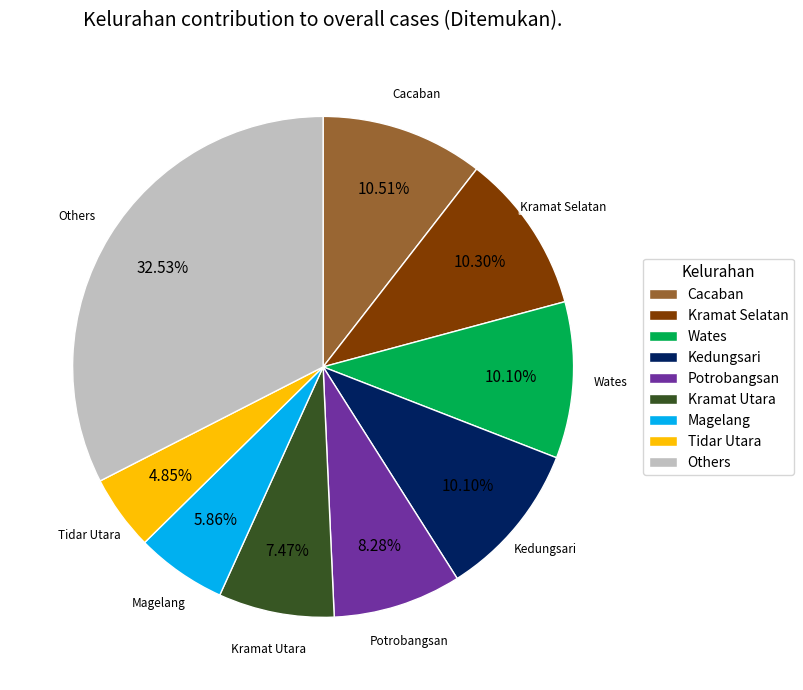

Which has a higher value, Others or Kramat Selatan?

Others